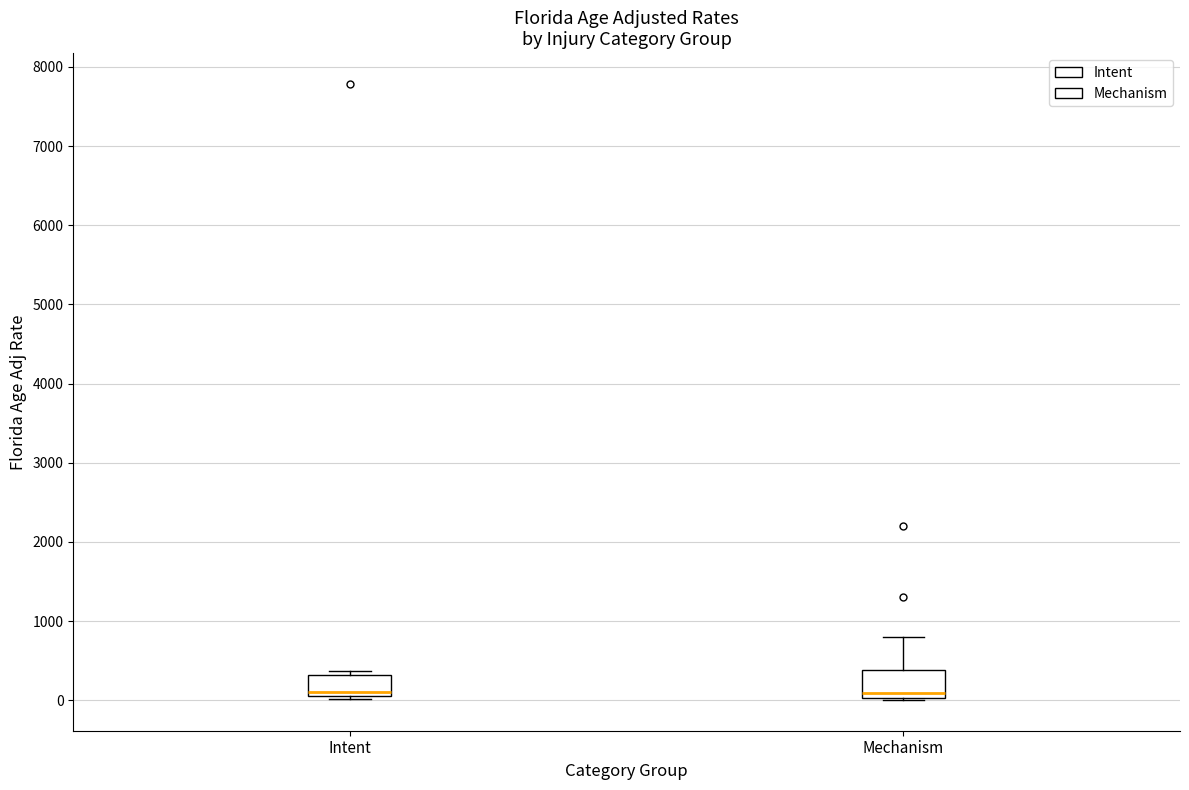

Where is the lower edge of the box for Intent on the y-axis? The values are not printed on the chart, so give them approximately, as read against the axis.

100